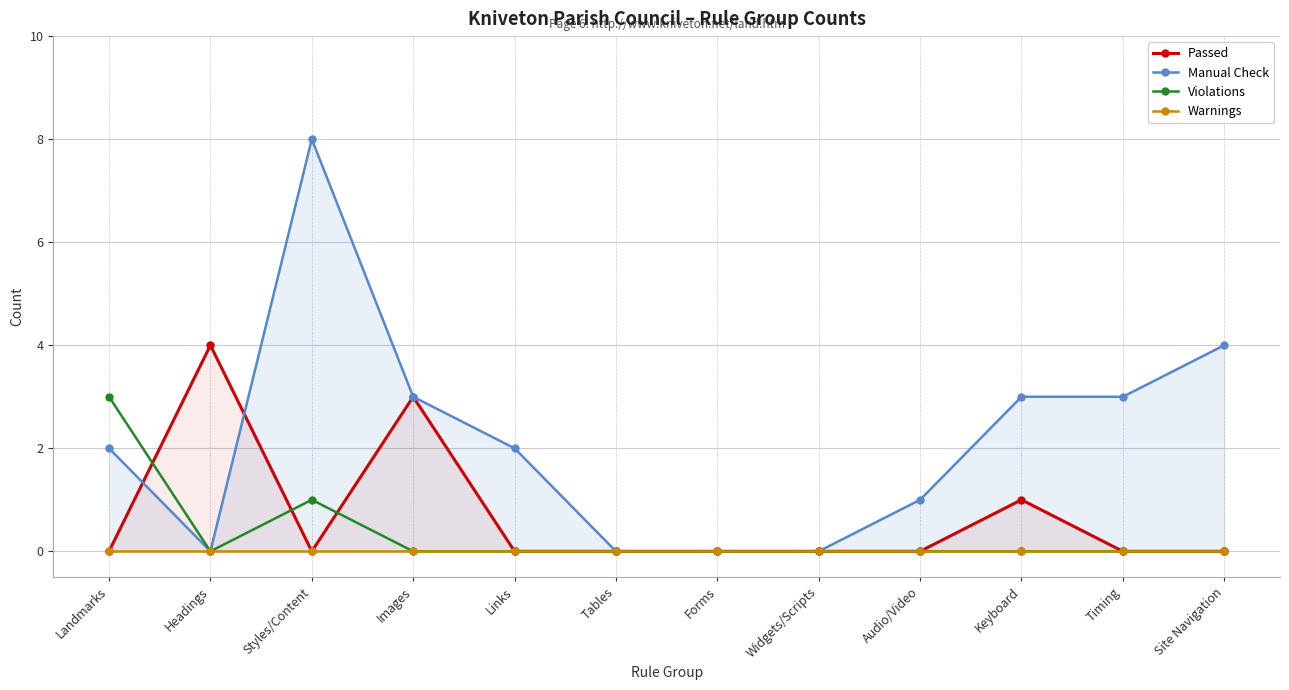

At which label is Violations closest to 1?

Styles/Content